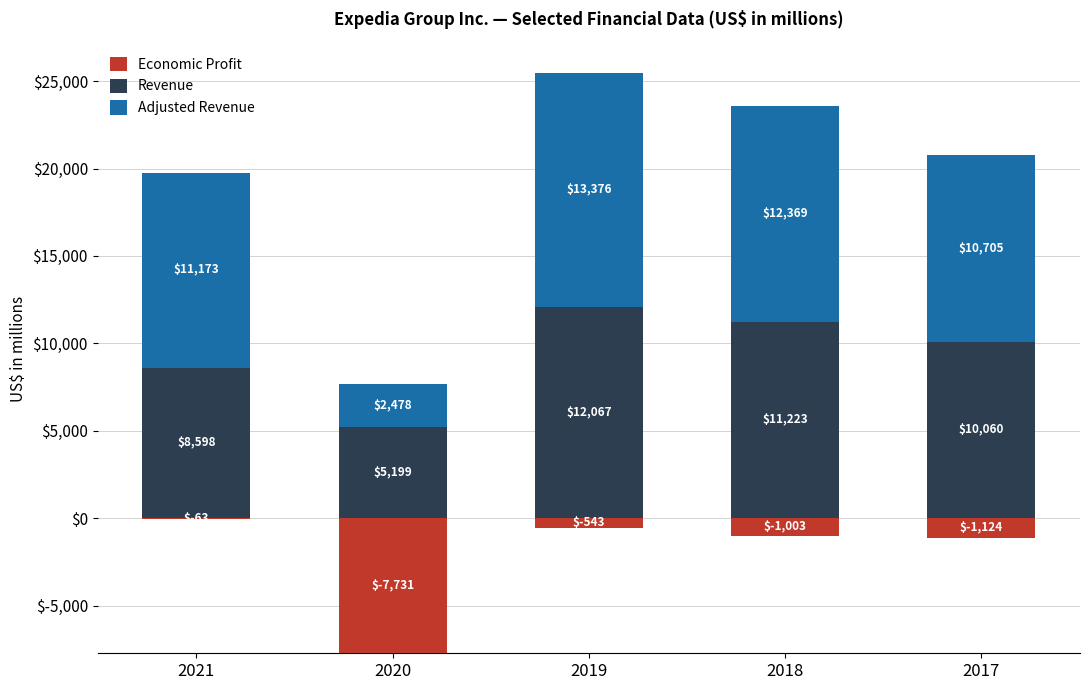

At which label is Revenue closest to 8633?

2021